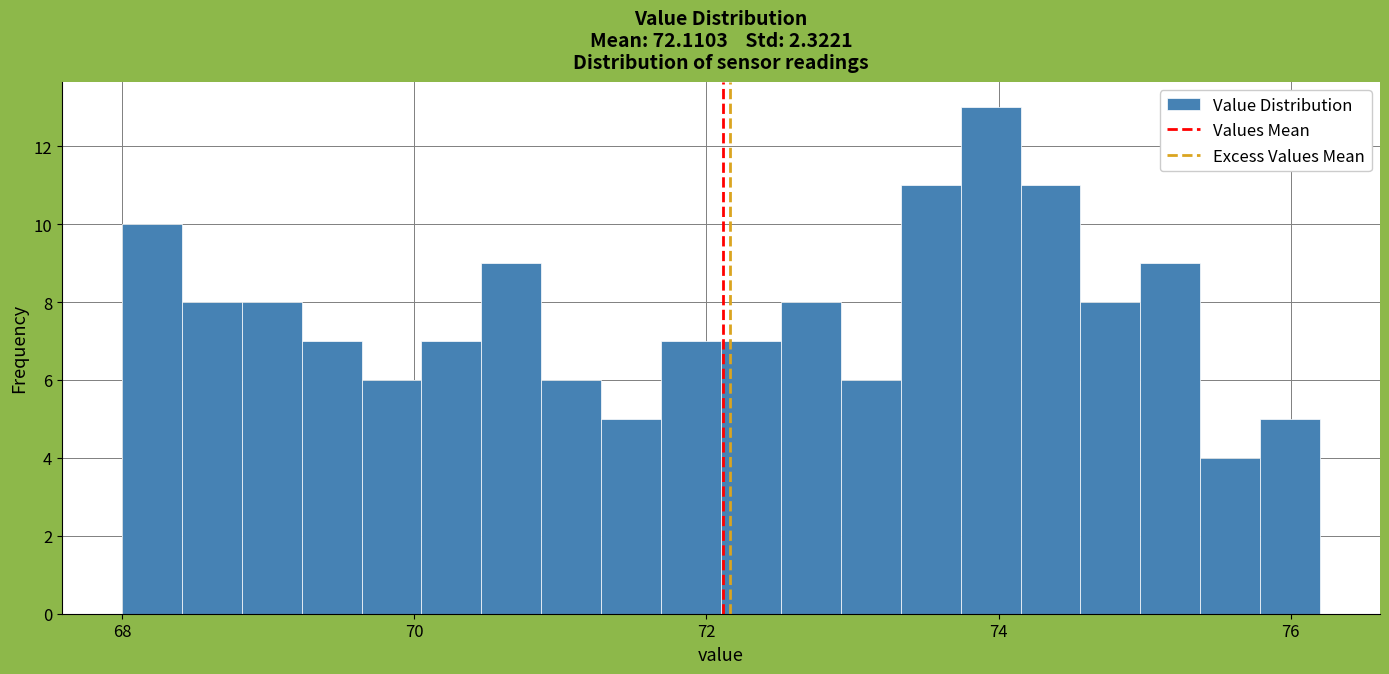

Around what value on the x-axis is the tallest bar? Give the approximate position of its centre, as read against the axis.

74.0